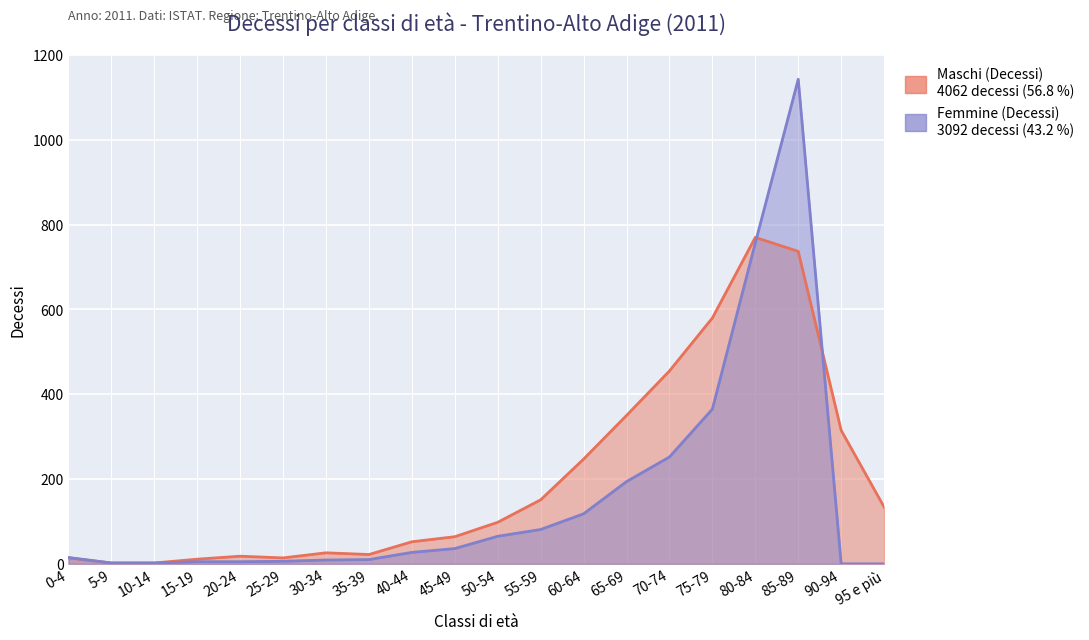

Which series changed the most between 25-29 and 80-84?

Maschi (Decessi)